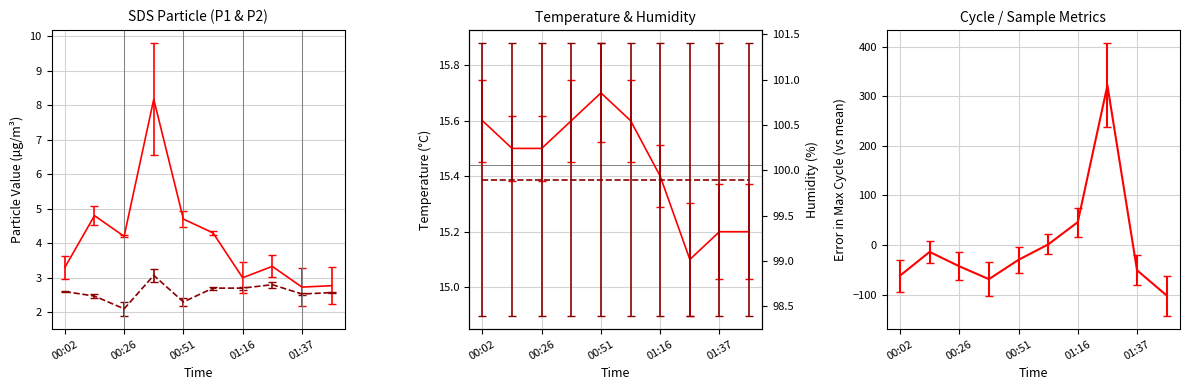

True or false: Temp and SDS_P1 intersect in this chart.

False